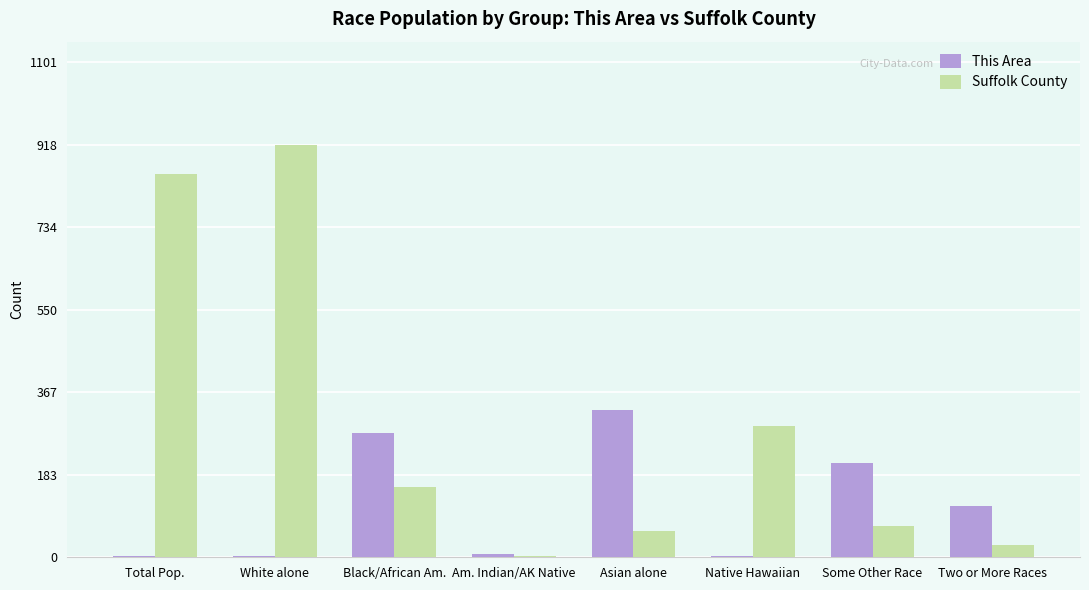

The Suffolk County series shows 854 at Total Pop.. True or false?

True